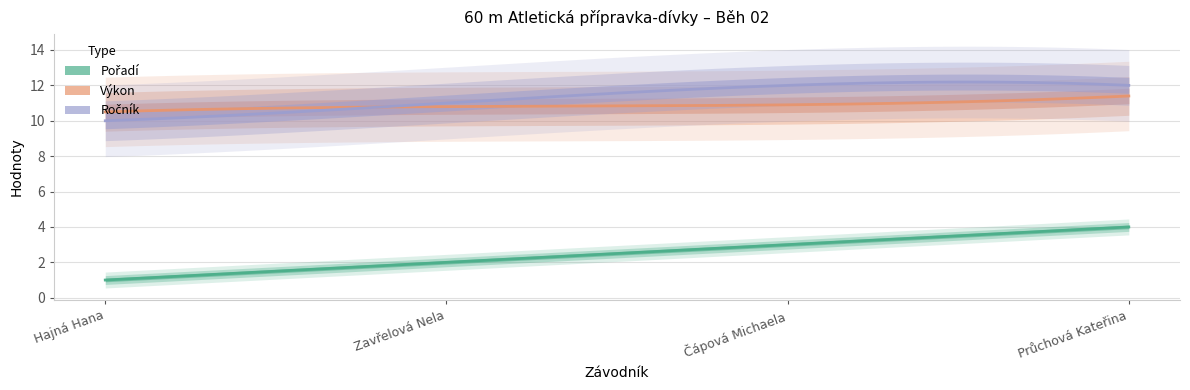

Reading right to left, what are all the values shown in this chart?

Pořadí: Průchová Kateřina=4.0	Čápová Michaela=3.0	Zavřelová Nela=2.0	Hajná Hana=1.0
Výkon: Průchová Kateřina=11.4	Čápová Michaela=10.9	Zavřelová Nela=10.8	Hajná Hana=10.5
Ročník: Průchová Kateřina=12.0	Čápová Michaela=12.0	Zavřelová Nela=11.0	Hajná Hana=10.0